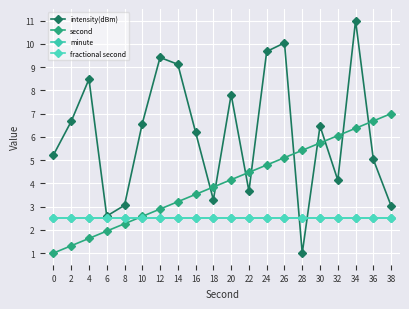

True or false: second has more than 2 points higher than both neighbors.

False